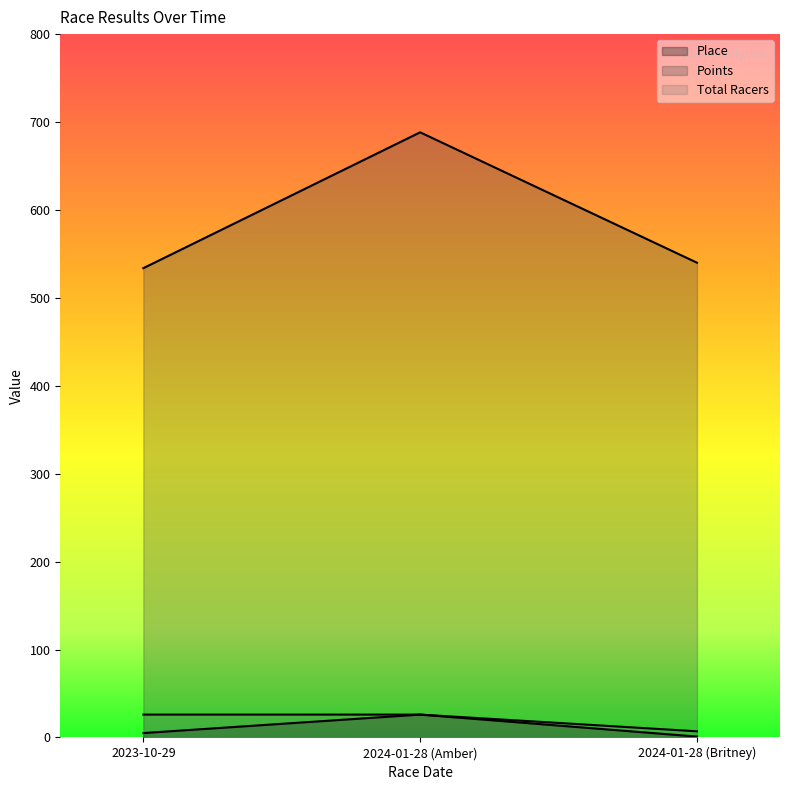

What is the minimum value shown in the chart?

1.0